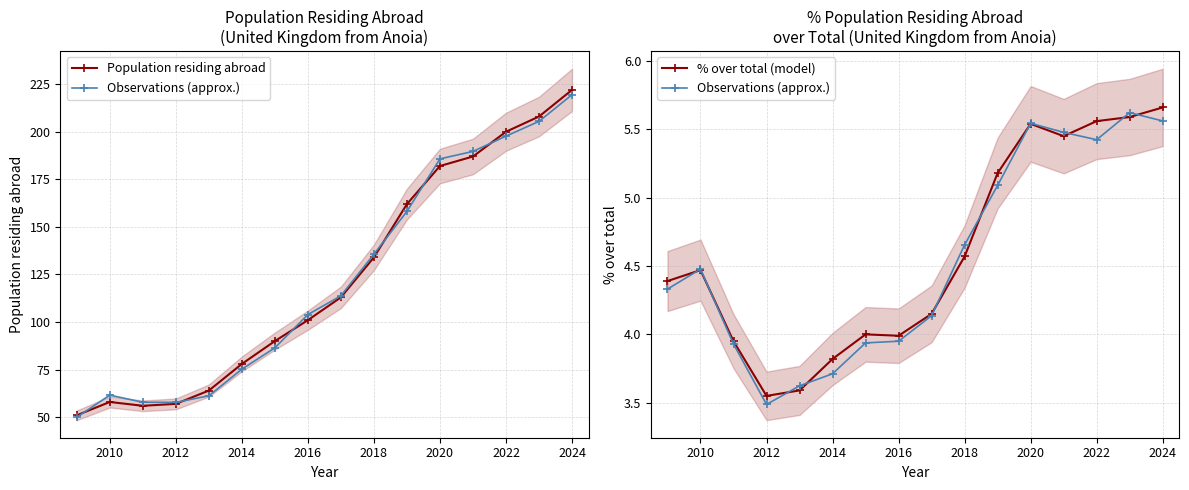

True or false: Observations (approx.) and Population residing abroad cross at least once.

False